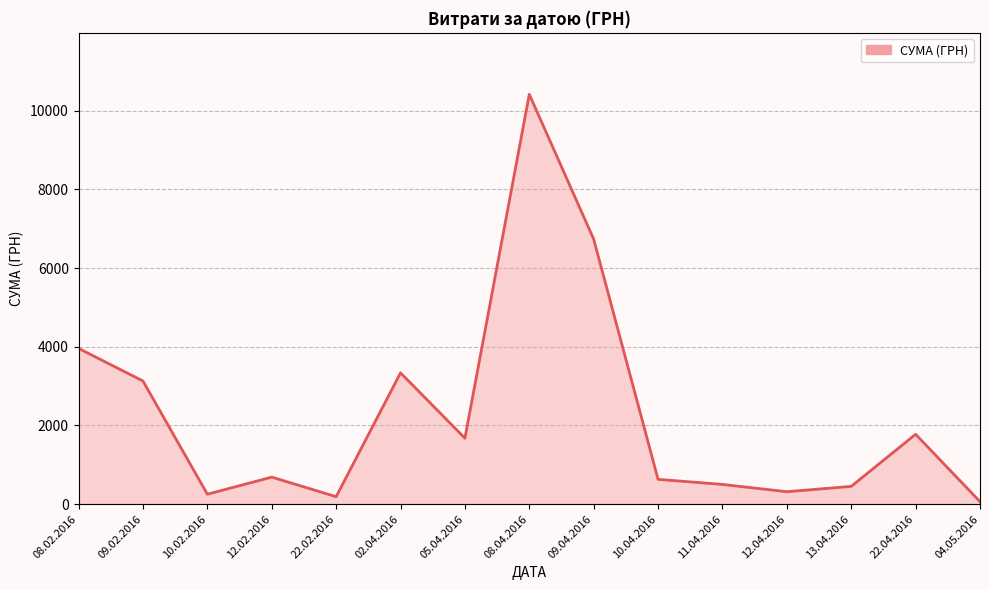

Count the number of values greater than 686.

8